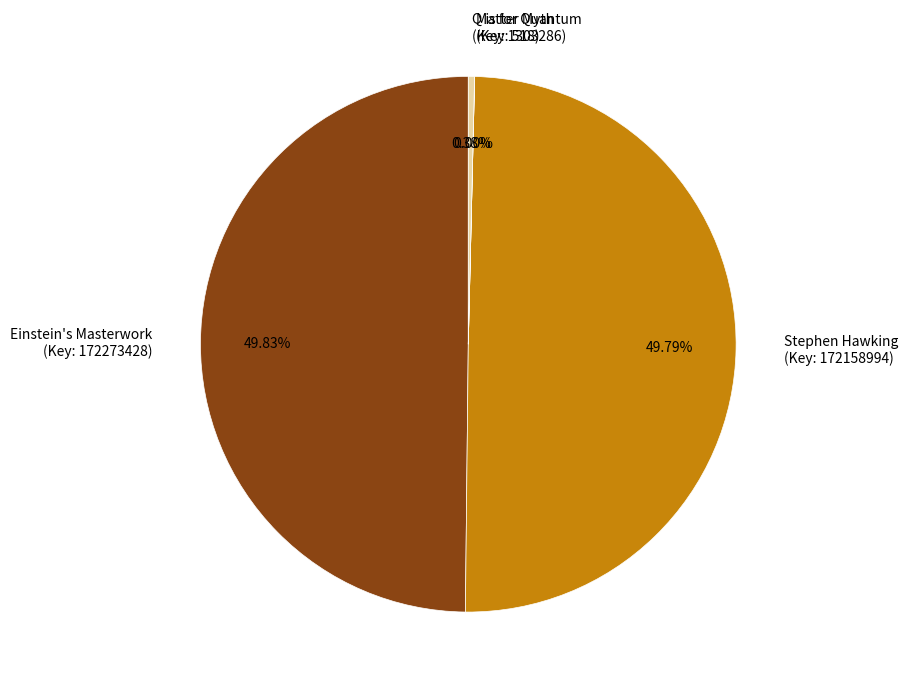

Does Q is for Quantum (Key: 1303286) represent more than half of the total?

No